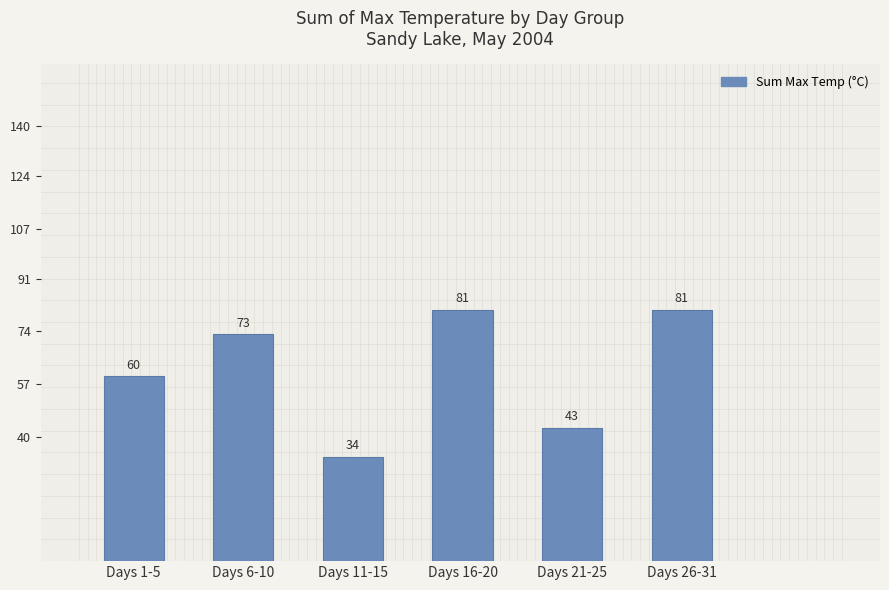

How many values are between 43 and 81?

5